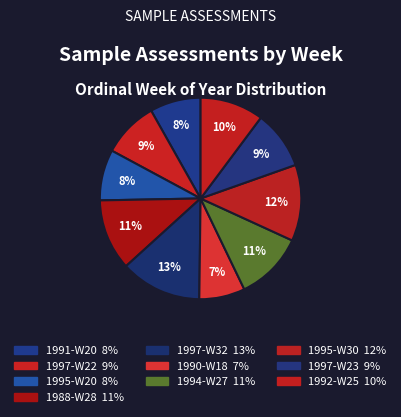

Count the number of slices in the pie.

10